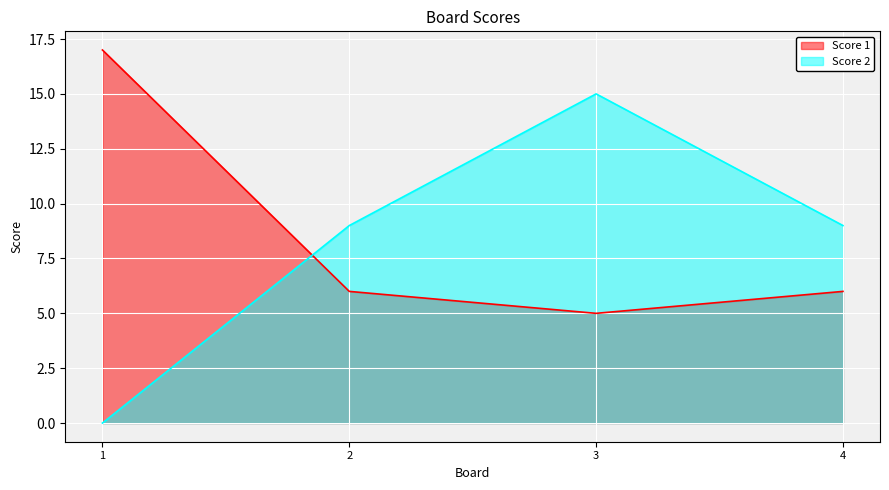

True or false: Score 2 has a value of 0 at 1.

True